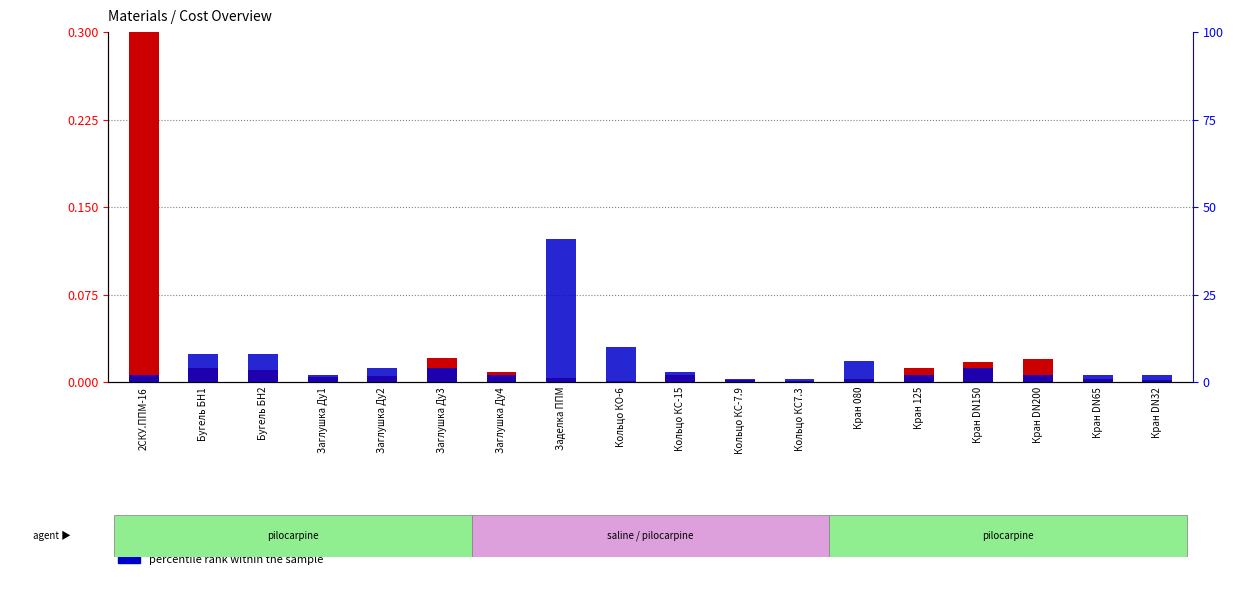

Which category has the lowest value across all series?

Кольцо КО-6